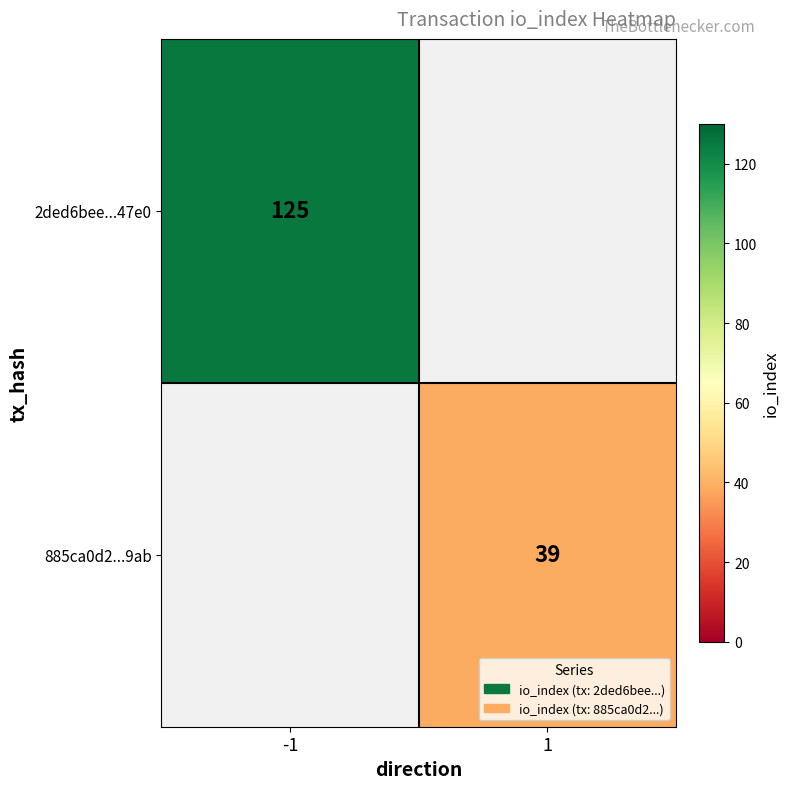

True or false: 885ca0d2...9ab has a value of 27 at 1.

False